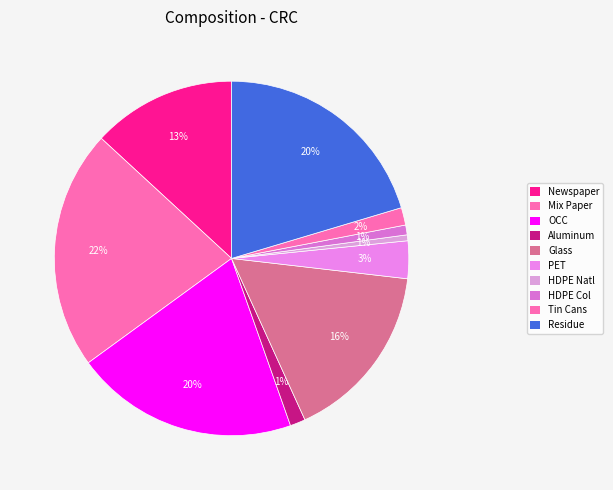

True or false: Mix Paper accounts for 34% of the total.

False